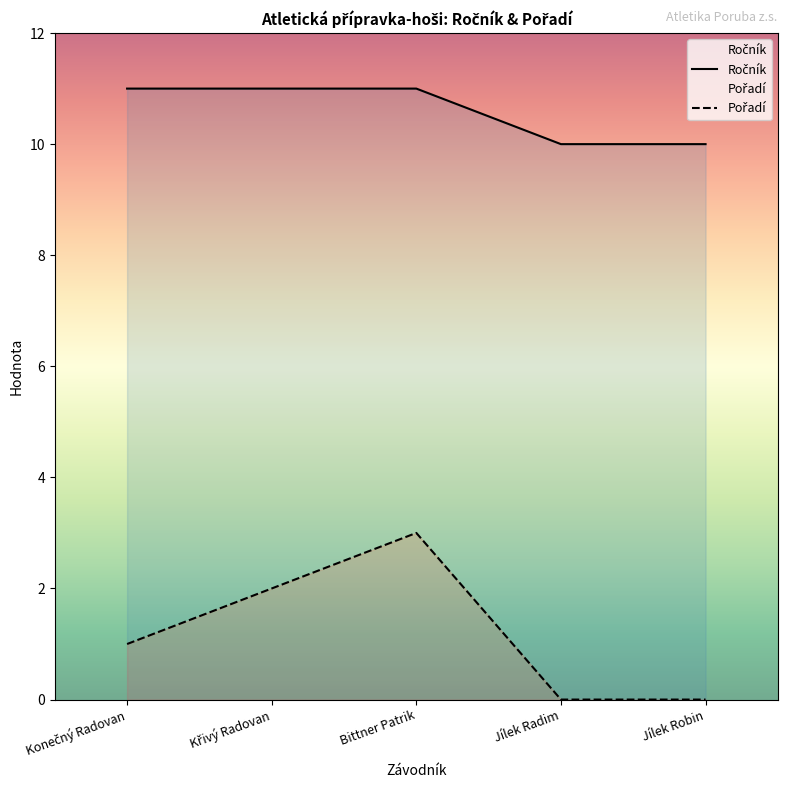

The Pořadí series shows 1 at Konečný Radovan. True or false?

False